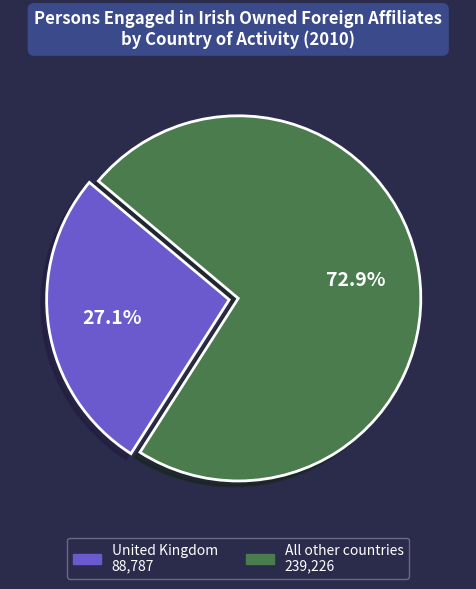

Approximately how many times larger is the value at United Kingdom compared to All other countries?

0.4